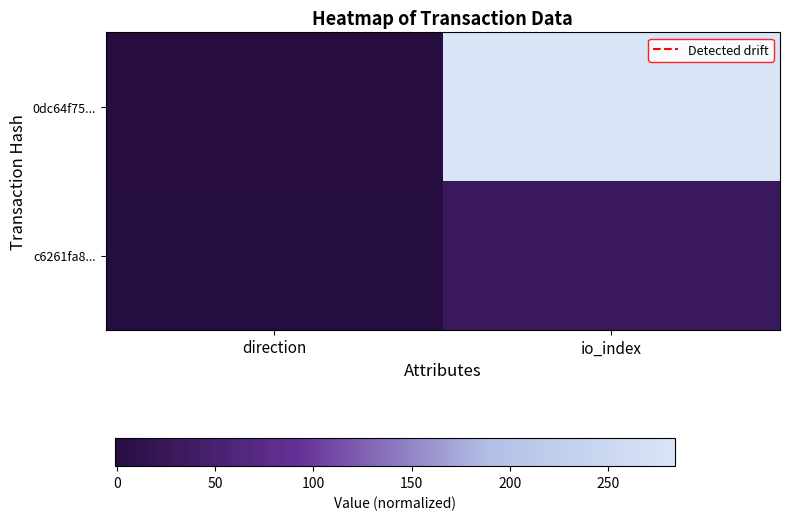

List the series in order of their peak value, highest first.

0dc64f75..., c6261fa8...